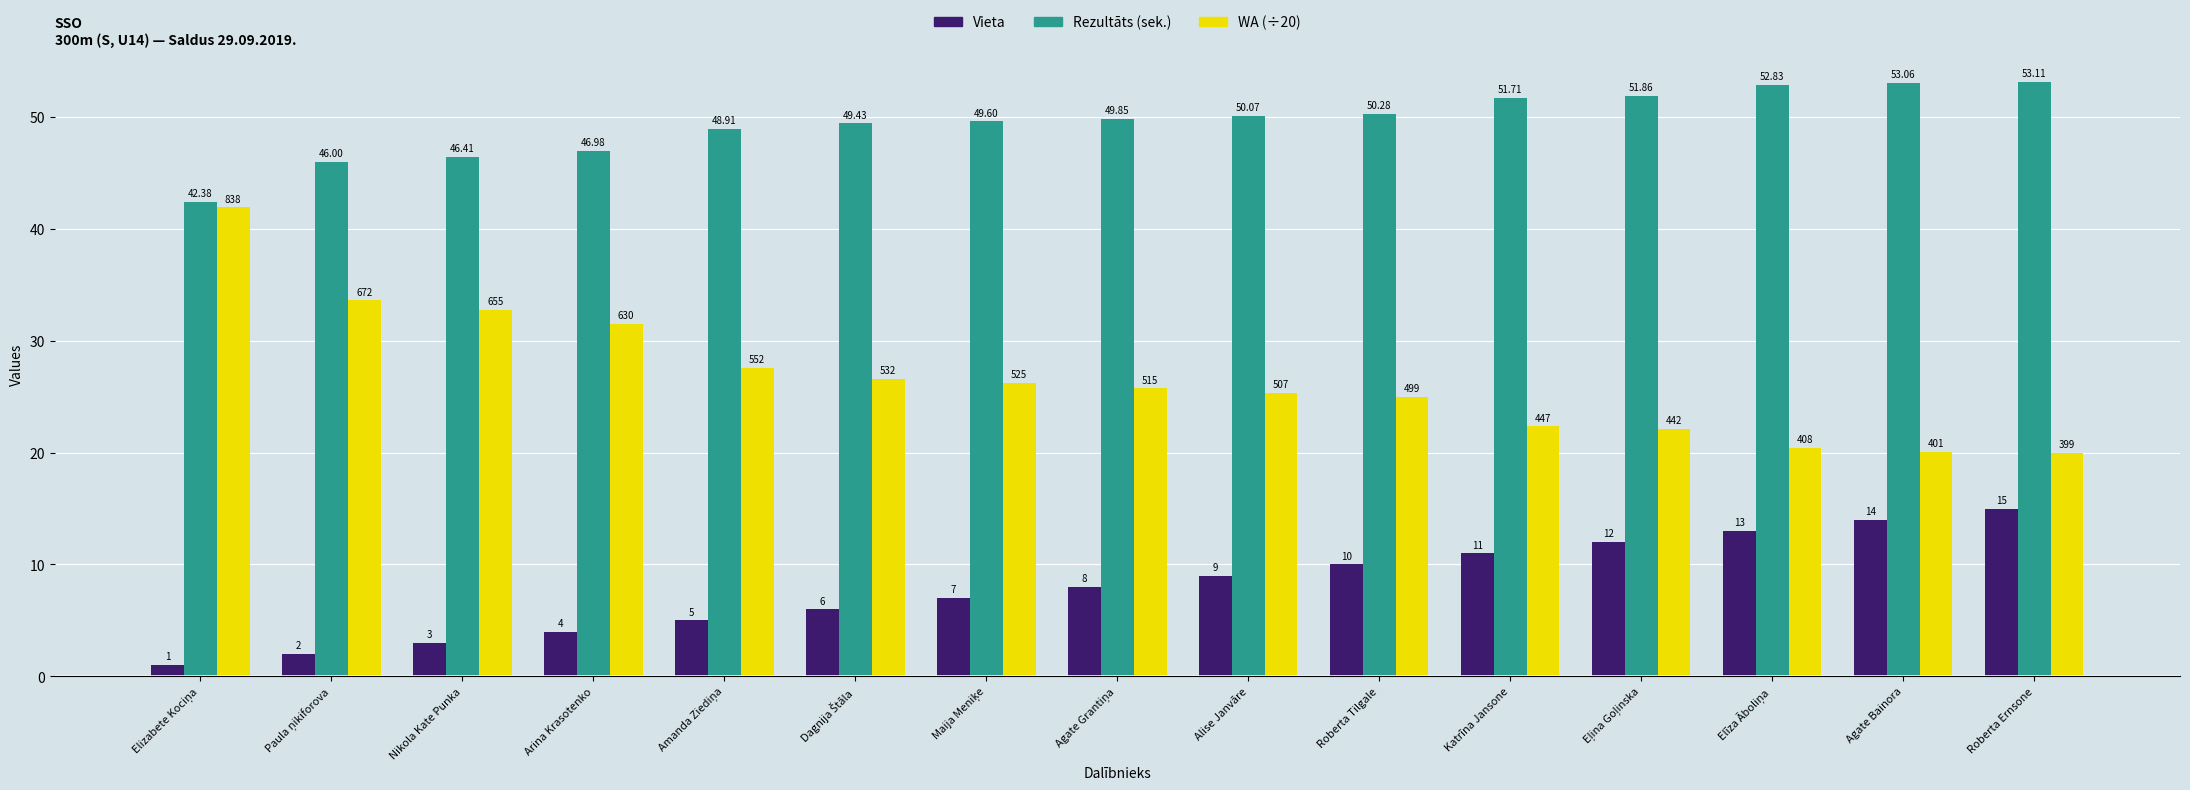

List the series in order of their peak value, highest first.

Rezultāts (sek.), WA (÷20), Vieta